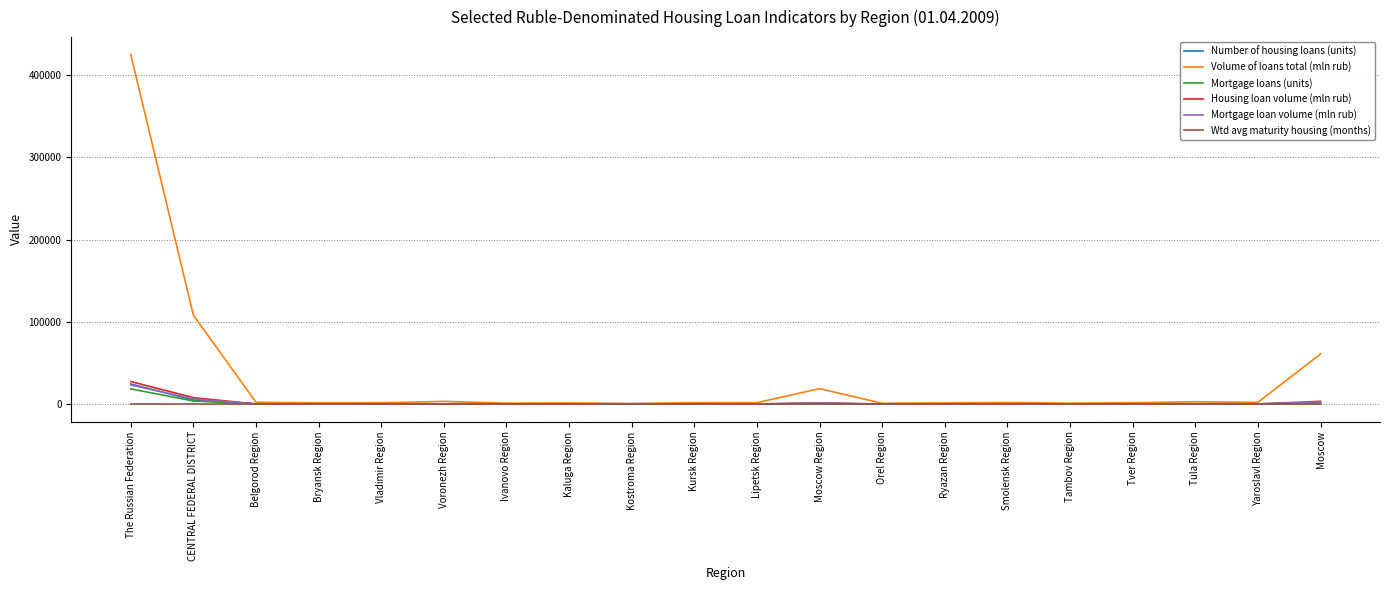

Which series has the largest total across all categories?

Volume of loans total (mln rub)